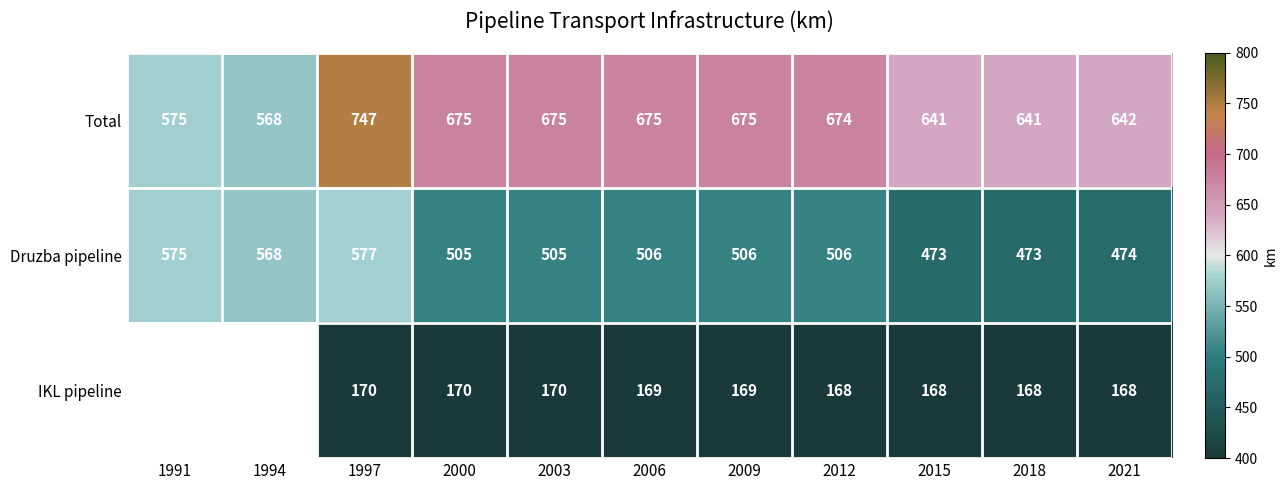

Rank the series at 2018 from lowest to highest value.

IKL pipeline, Druzba pipeline, Total